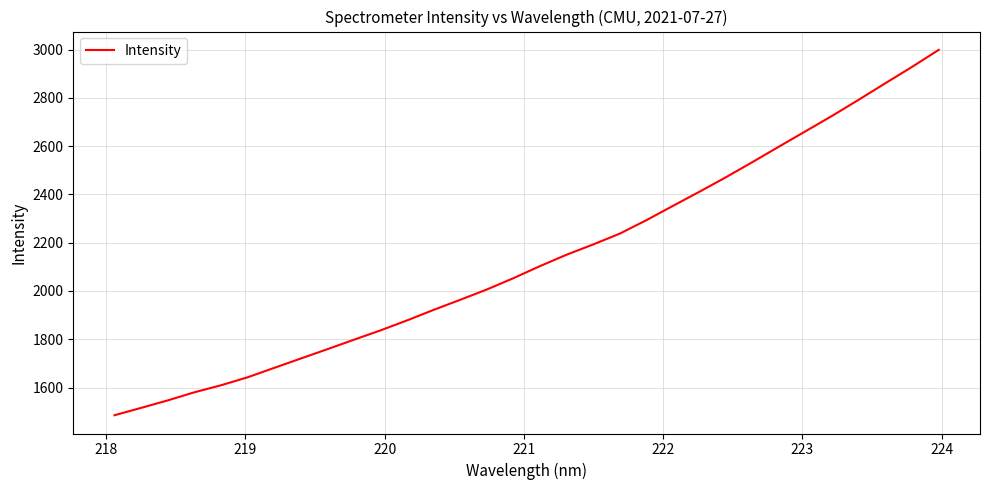

What is the minimum value shown in the chart?

1485.5